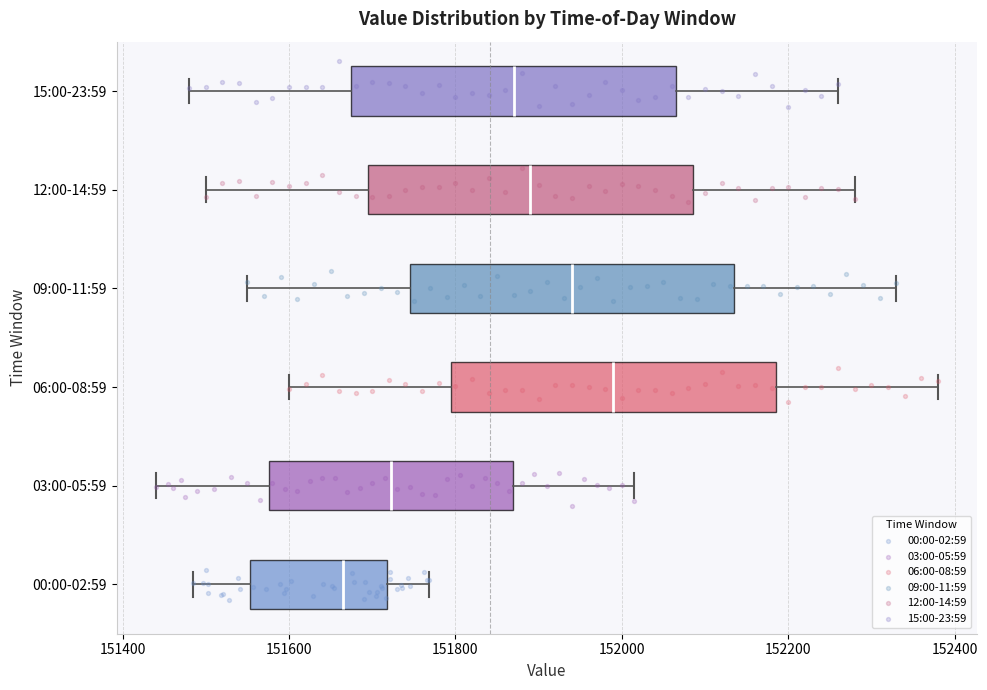

Reading bottom to top, transcribe this box plot: for each box, give where its median line is, the range the box spans, and where its two whiskers end, as read against the x-axis. The values are not printed on the chart, so give them approximately, as read against the axis.

00:00-02:59: median 151660, box 151560 to 151720, whiskers 151480 to 151760
03:00-05:59: median 151720, box 151580 to 151860, whiskers 151440 to 152020
06:00-08:59: median 152000, box 151800 to 152180, whiskers 151600 to 152380
09:00-11:59: median 151940, box 151740 to 152140, whiskers 151560 to 152340
12:00-14:59: median 151900, box 151700 to 152080, whiskers 151500 to 152280
15:00-23:59: median 151880, box 151680 to 152060, whiskers 151480 to 152260